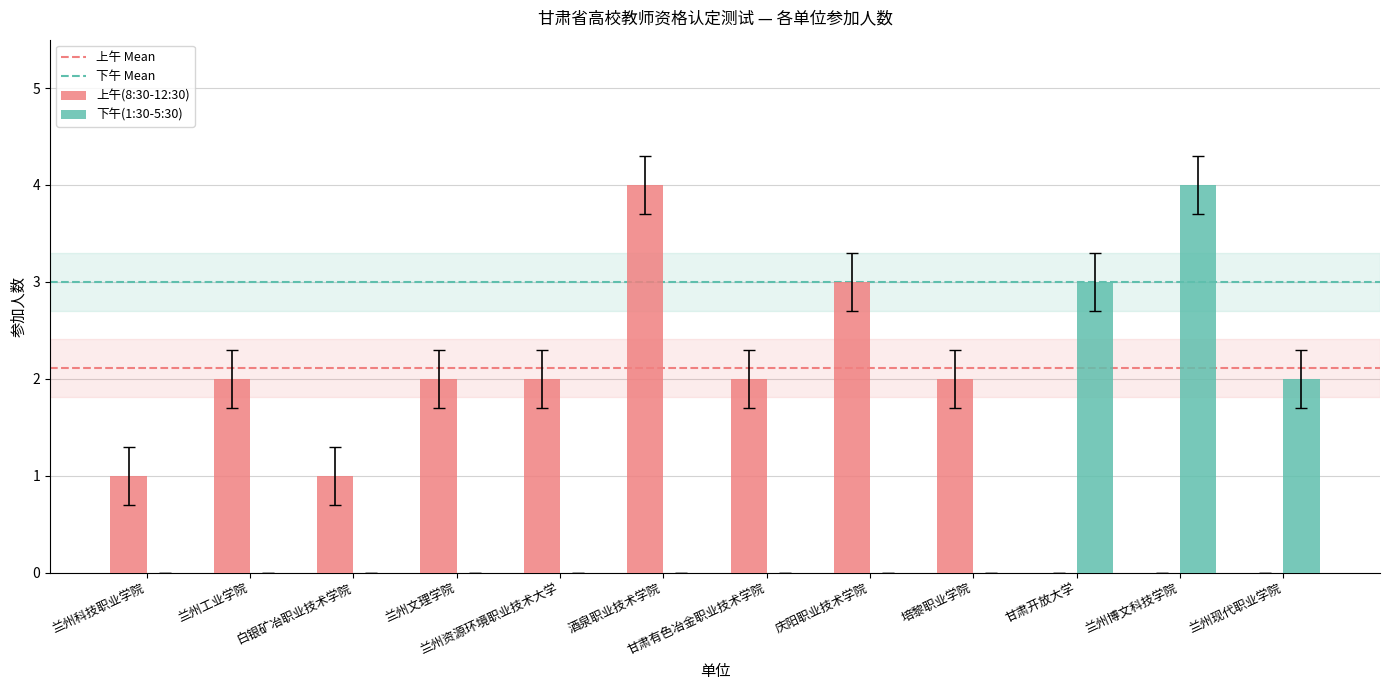

The value of 下午(1:30-5:30) at 兰州现代职业学院 is 2. True or false?

True